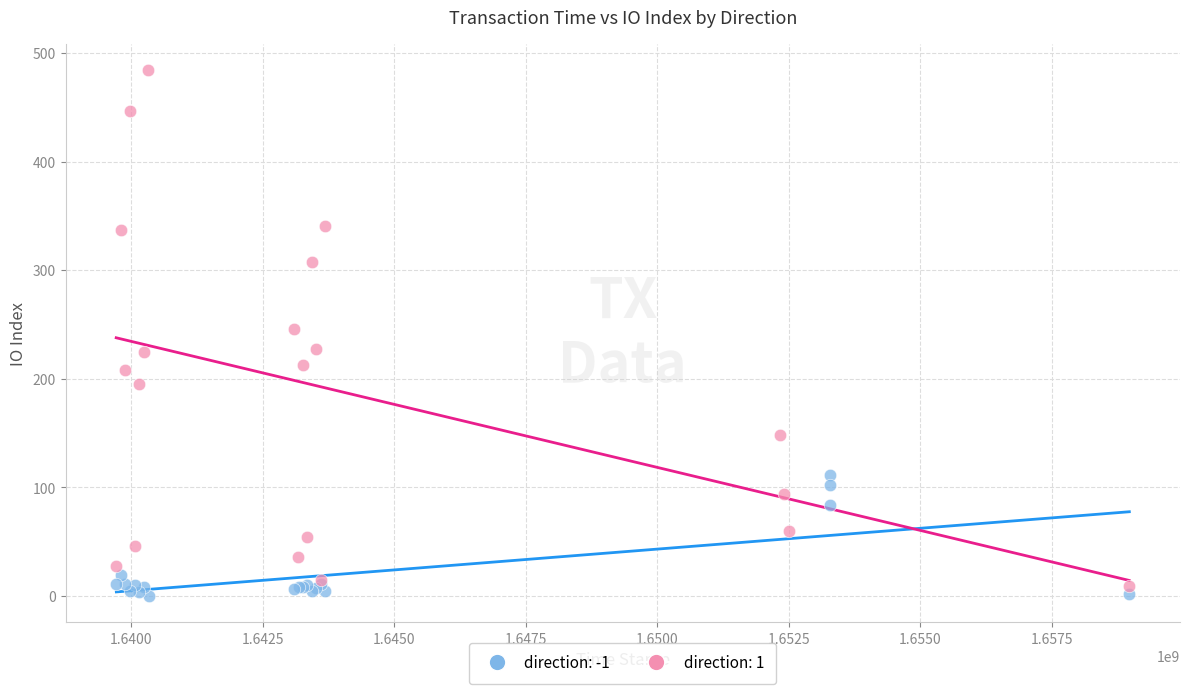

Which series has the widest spread of Y values?

direction: 1